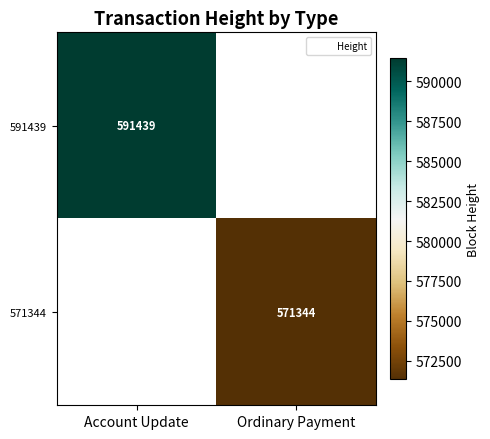

Is the value of 571344 at Account Update greater than the value of 591439 at Ordinary Payment?

No